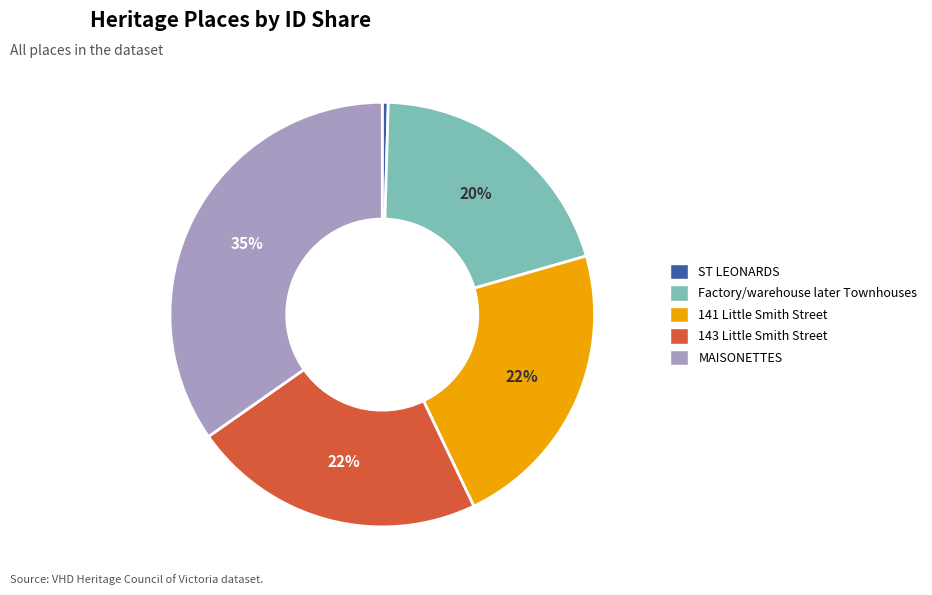

Which category has the smallest portion of the pie?

ST LEONARDS